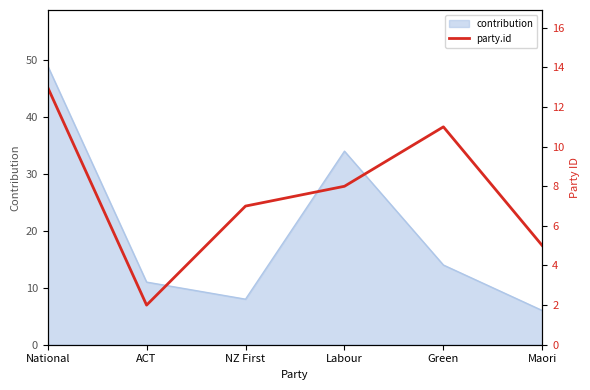

List the labels in order of value, smallest first.

ACT, Maori, NZ First, Labour, Green, National